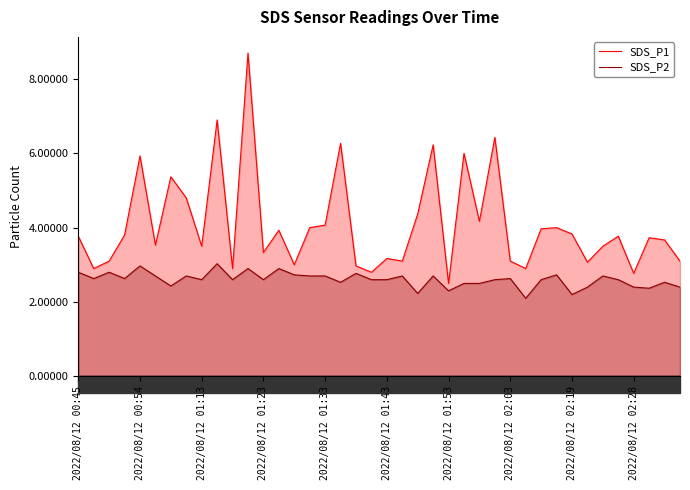

True or false: SDS_P1 and SDS_P2 intersect in this chart.

False